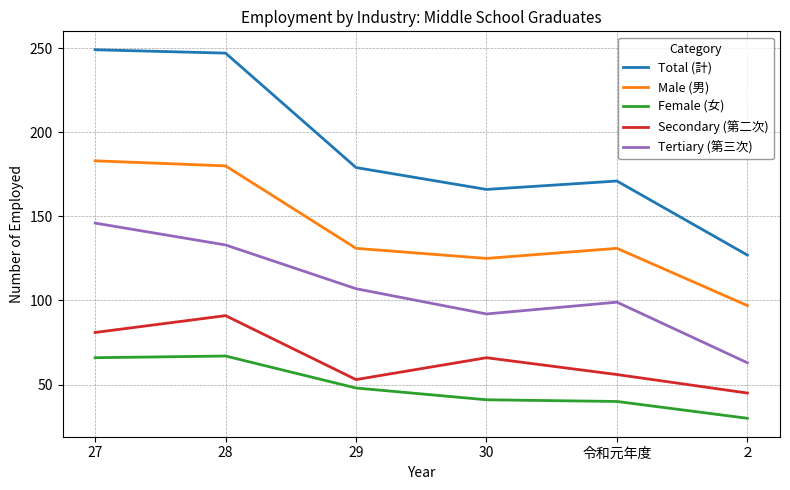

True or false: Male (男) and Female (女) cross at least once.

False